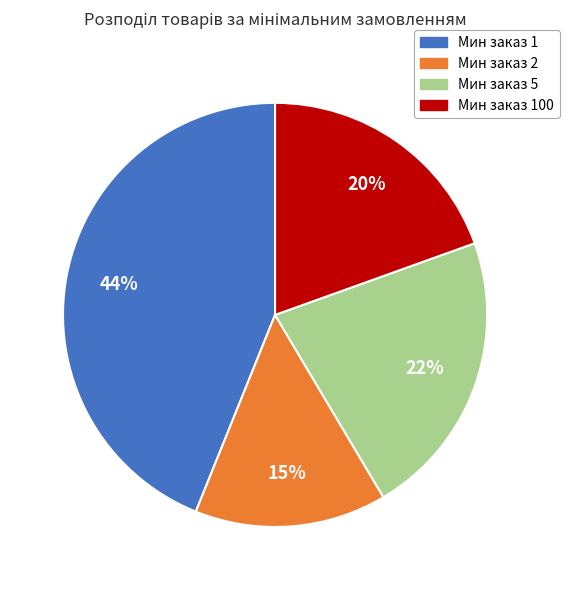

How many slices are in this pie chart?

4